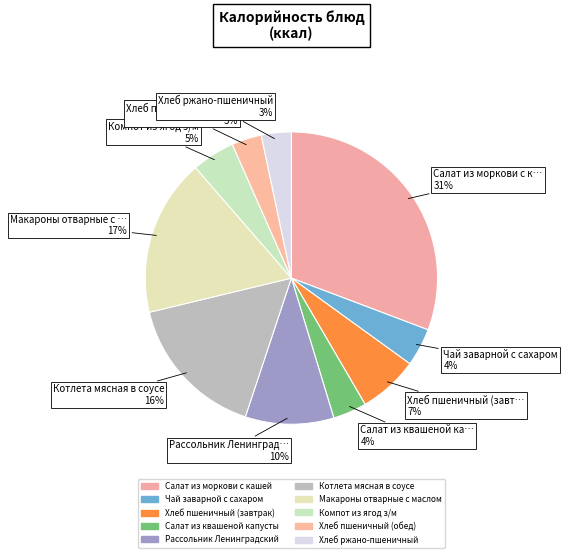

Which has a higher value, Хлеб ржано-пшеничный or Хлеб пшеничный (завтрак)?

Хлеб пшеничный (завтрак)